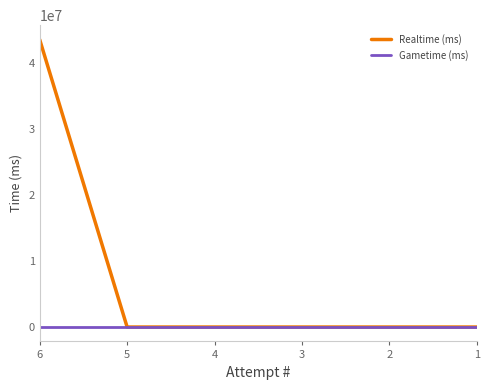

Reading left to right, extract all data points from this chart.

Realtime (ms): 43578518	0	0	0	0	0
Gametime (ms): 0	0	0	0	0	0